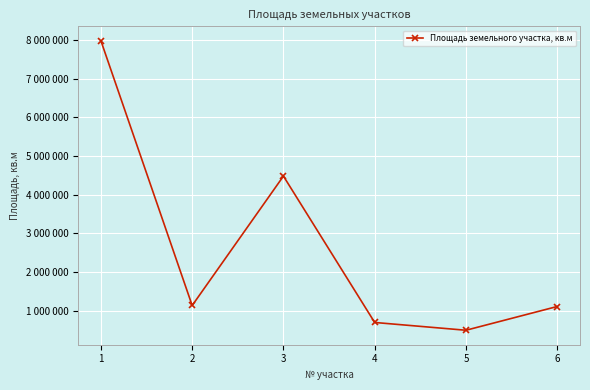

Does the chart have visible grid lines?

Yes